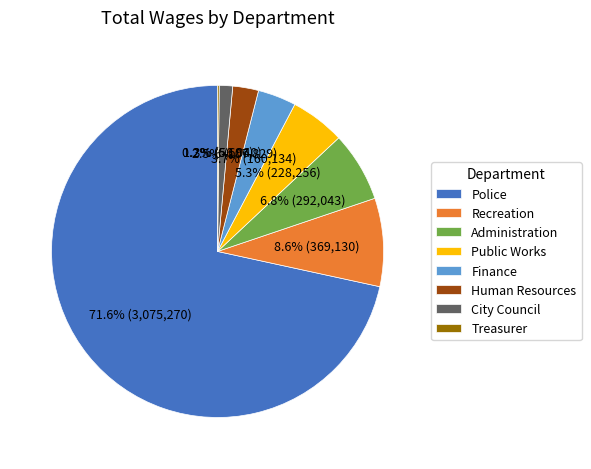

Which slice is the largest?

Police